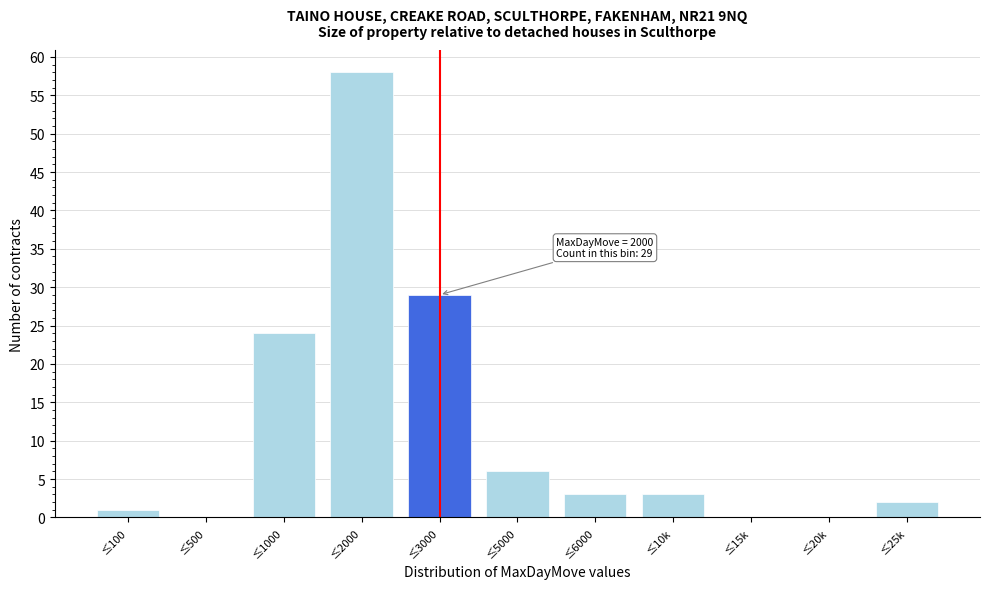

Reading left to right, what are all the values shown in this chart?

≤100=1	≤500=0	≤1000=24	≤2000=58	≤3000=29	≤5000=6	≤6000=3	≤10k=3	≤15k=0	≤20k=0	≤25k=2